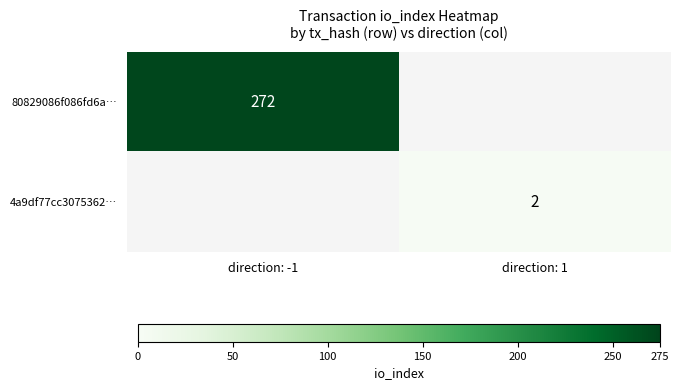

Is it true that 80829086f086fd6a… equals 175 at direction: -1?

False